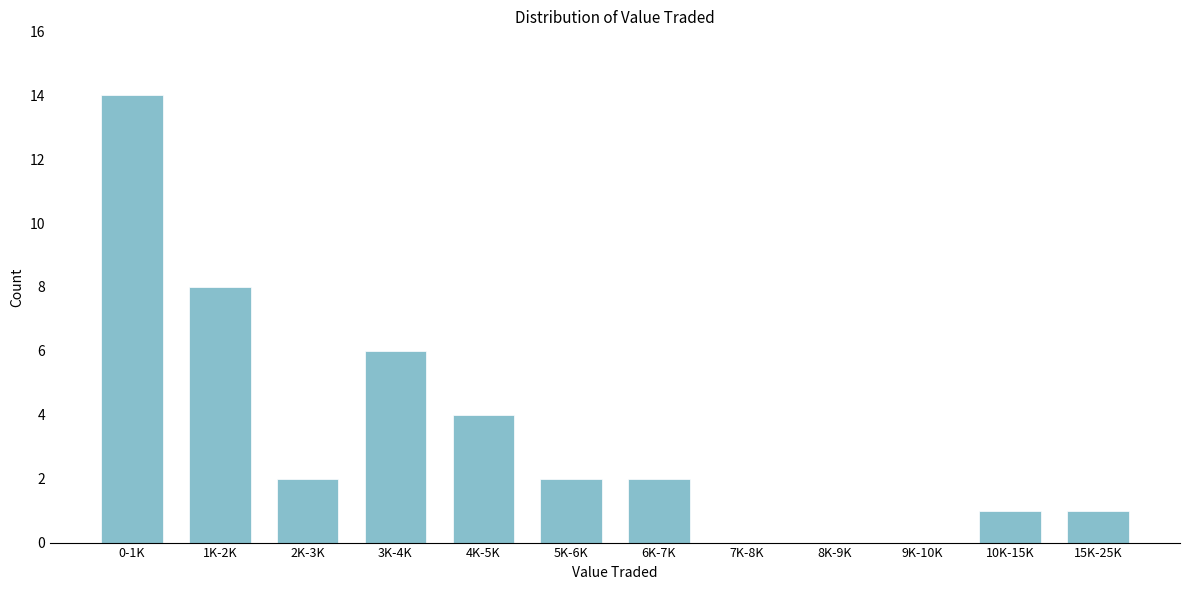

Reading left to right, what are all the values shown in this chart?

0-1K=14	1K-2K=8	2K-3K=2	3K-4K=6	4K-5K=4	5K-6K=2	6K-7K=2	7K-8K=0	8K-9K=0	9K-10K=0	10K-15K=1	15K-25K=1